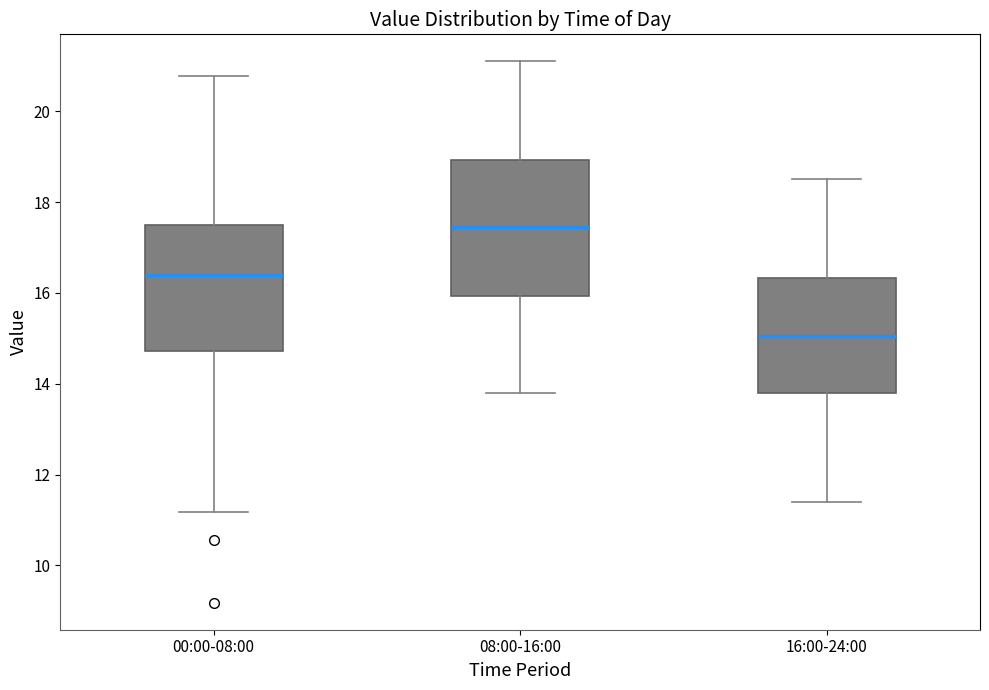

Where does the upper whisker of the box for 08:00-16:00 end on the y-axis? The values are not printed on the chart, so give them approximately, as read against the axis.

21.2